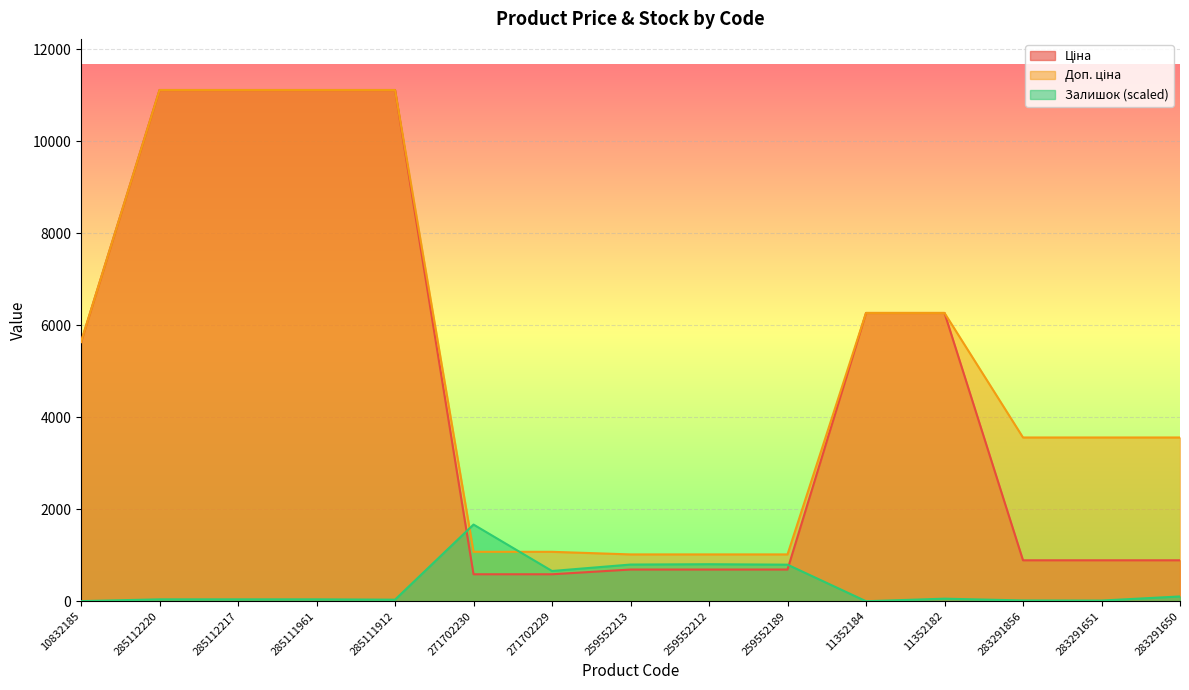

What value does the Доп. ціна series have at 11352184?

6266.7